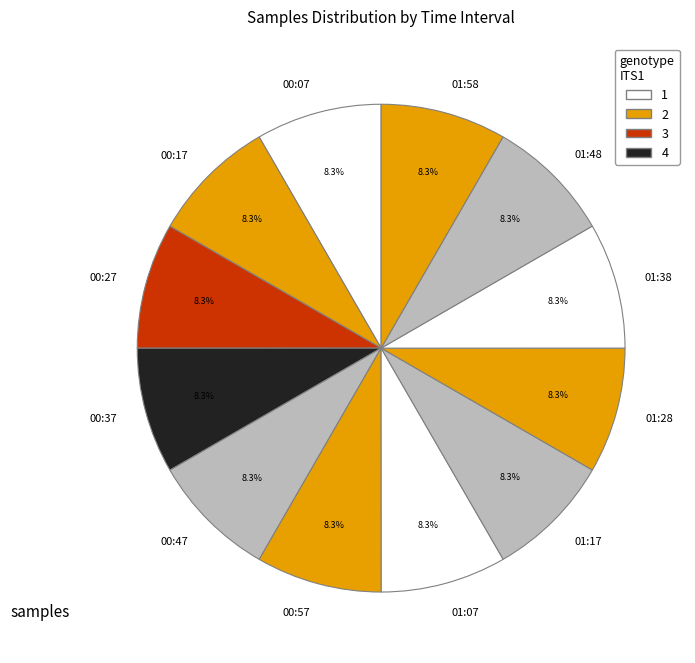

Does 01:48 account for over 50% of the chart?

No